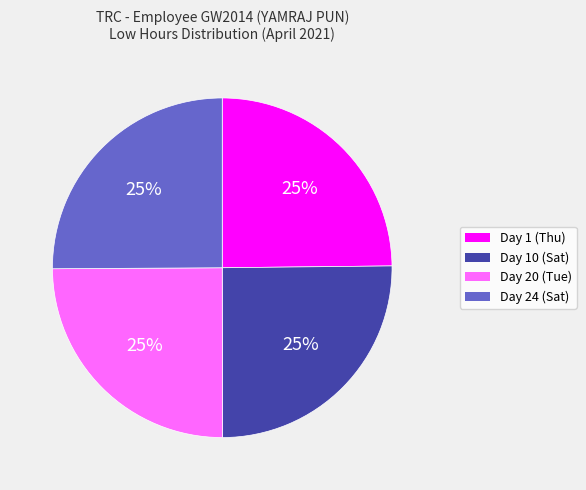

How many slices are in this pie chart?

4